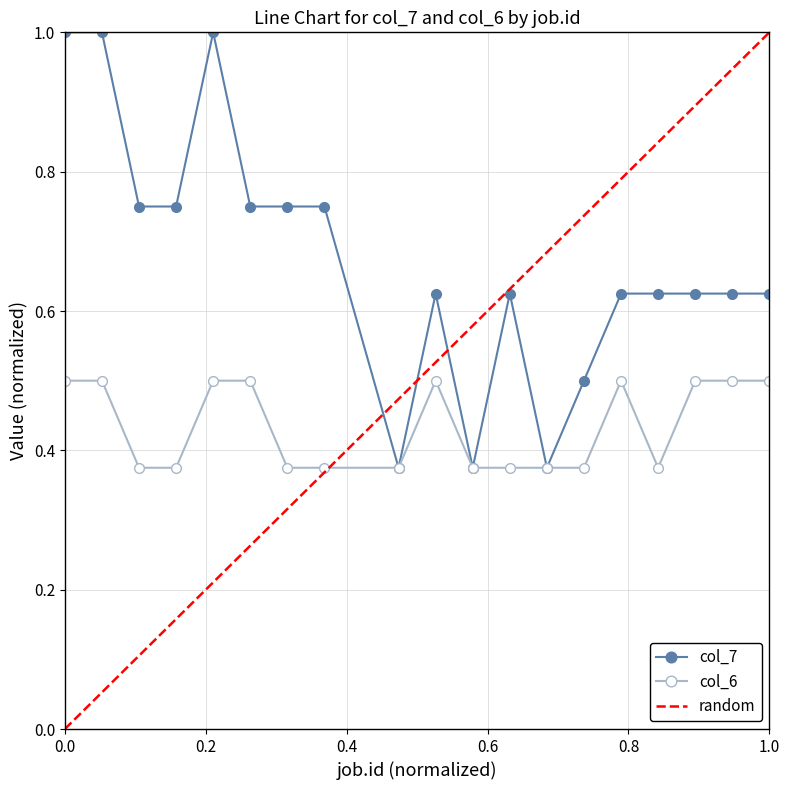

What is the value of the col_6 point at the 19th from the left?

0.5